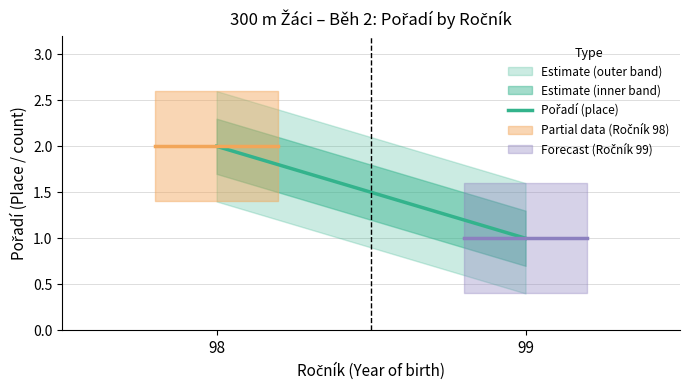

Rank the categories by value from lowest to highest.

99, 98